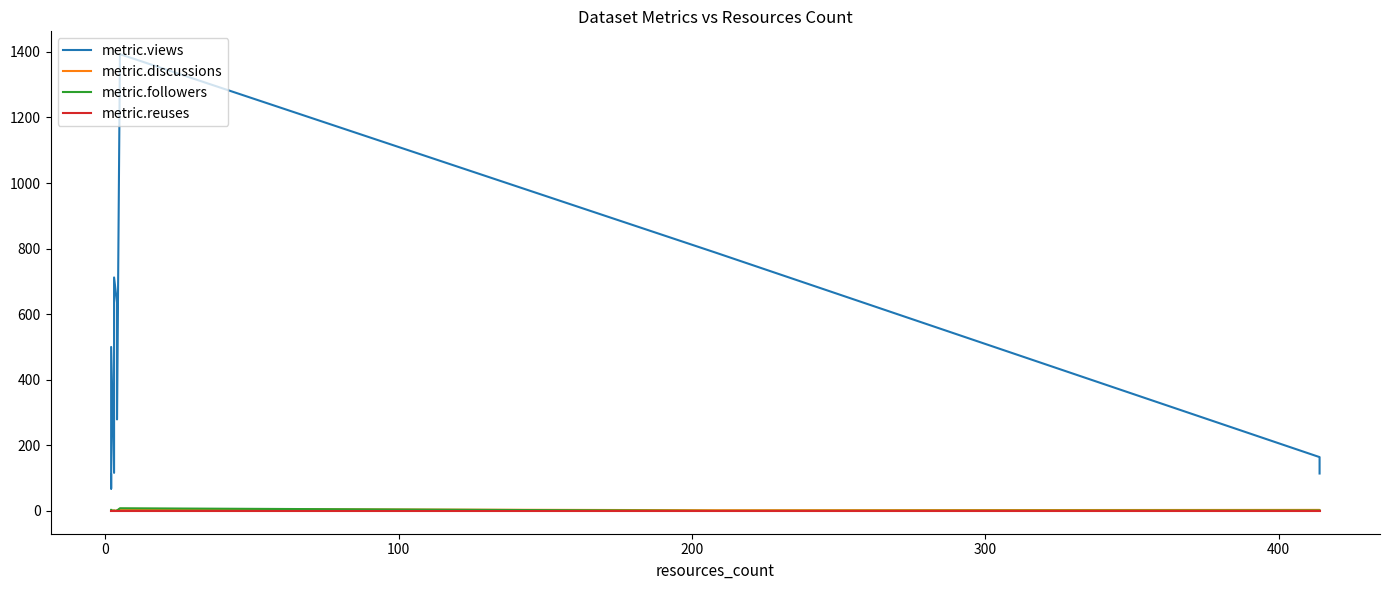

What is the sum of all metric.reuses values?

2